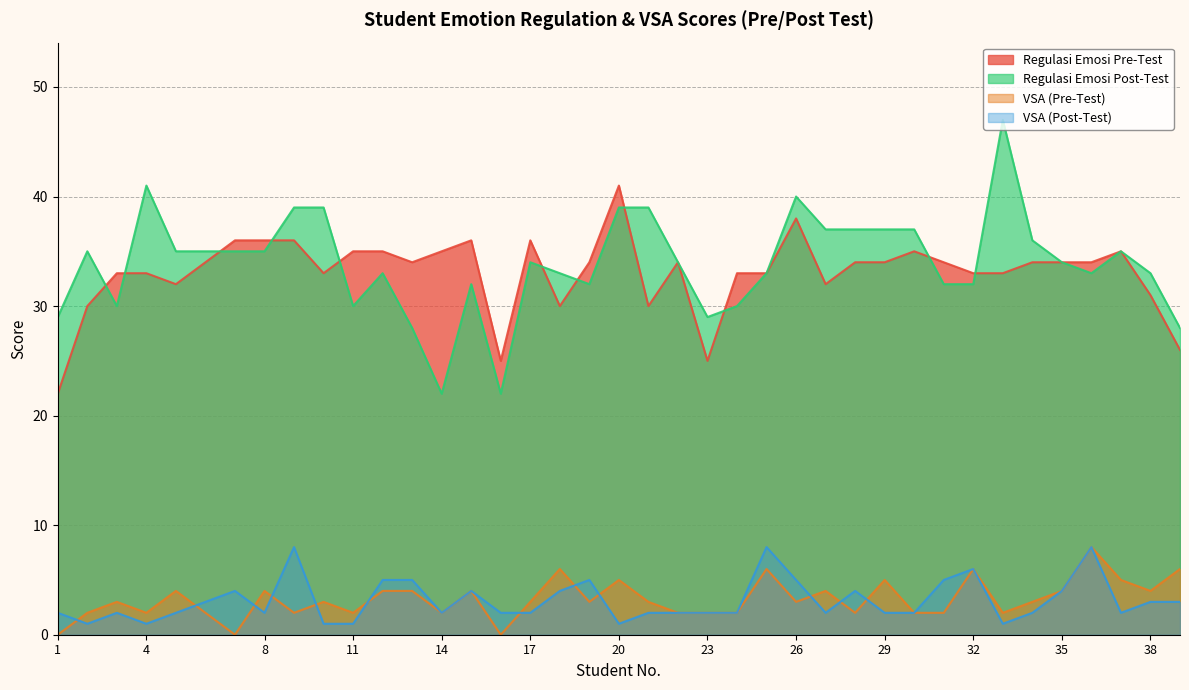

Is the value of Regulasi Emosi Pre-Test at 32 greater than the value of VSA (Pre-Test) at 7?

Yes